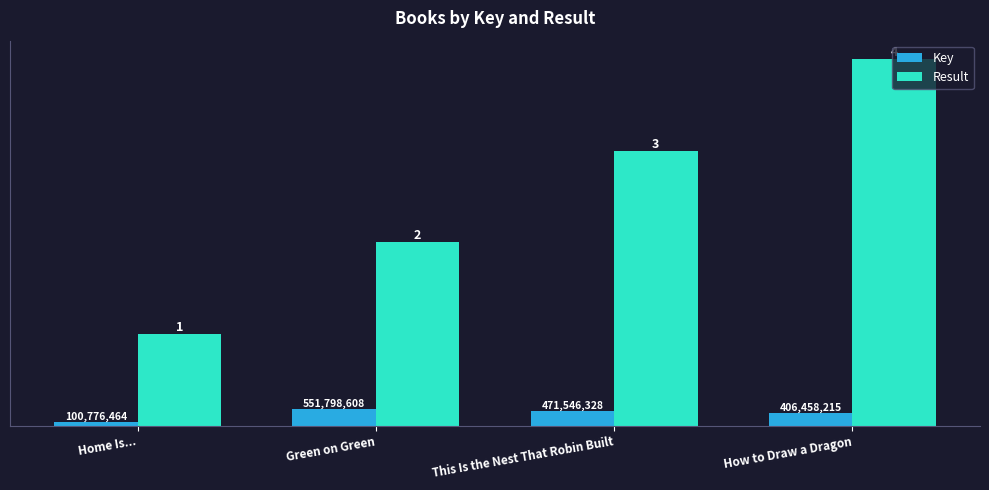

How many bars are there in each group?

2